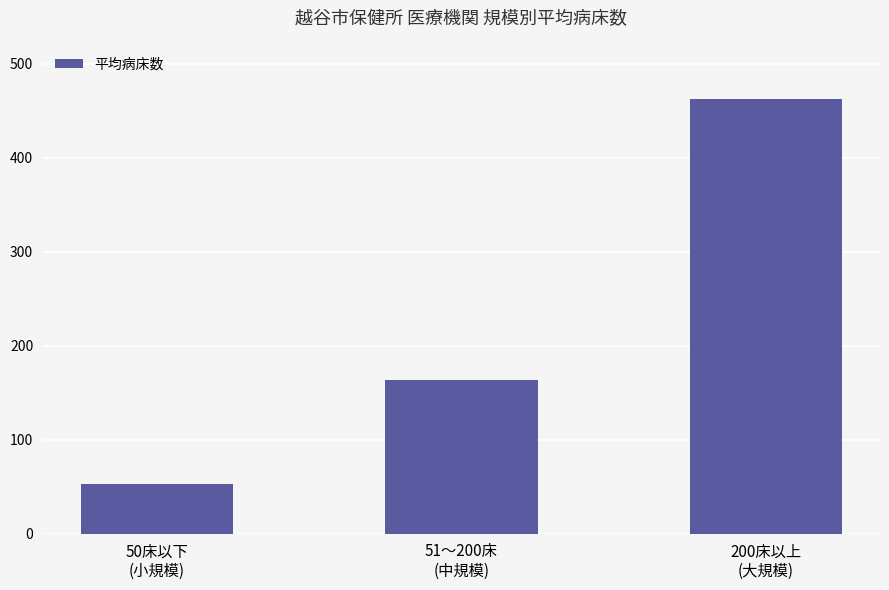

How many series are shown in this chart?

1